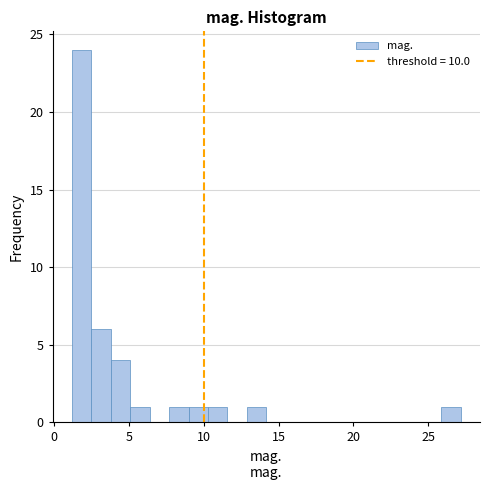

Around what value on the x-axis is the tallest bar? Give the approximate position of its centre, as read against the axis.

2.0